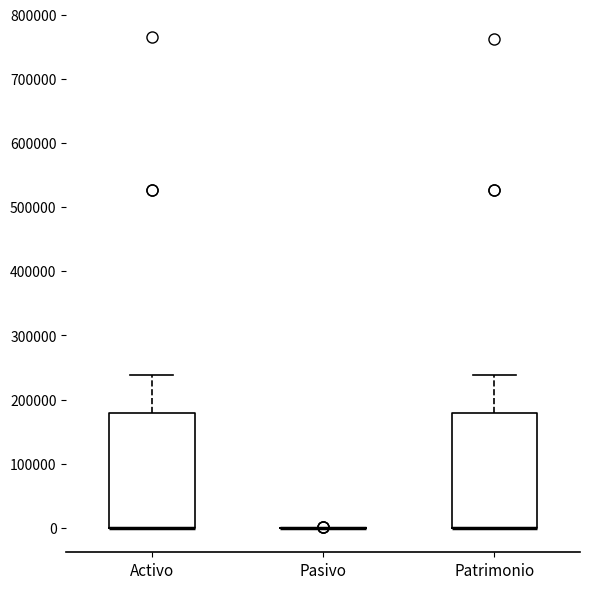

Reading left to right, transcribe this box plot: for each box, give where its median line is, the range the box spans, and where its two whiskers end, as read against the y-axis. The values are not printed on the chart, so give them approximately, as read against the axis.

Activo: median 0 (drawn on the box's lower edge), box 0 to 180000, whiskers 0 to 240000
Pasivo: box collapsed to a line at 0, whiskers 0 to 0
Patrimonio: median 0 (drawn on the box's lower edge), box 0 to 180000, whiskers 0 to 240000